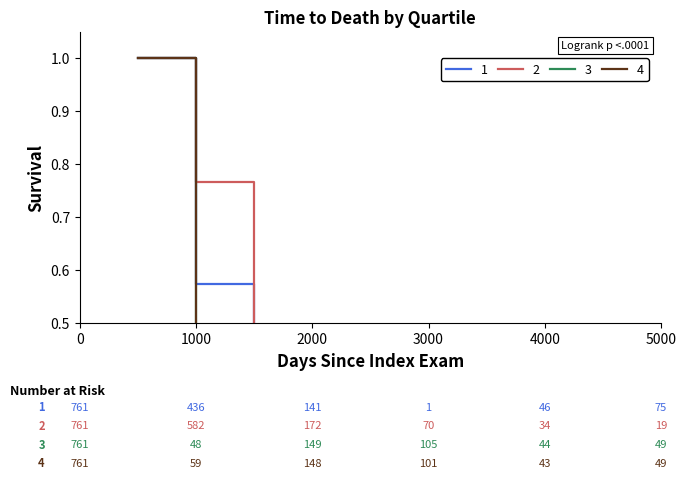

What is the sum of all 1 values?

2.4